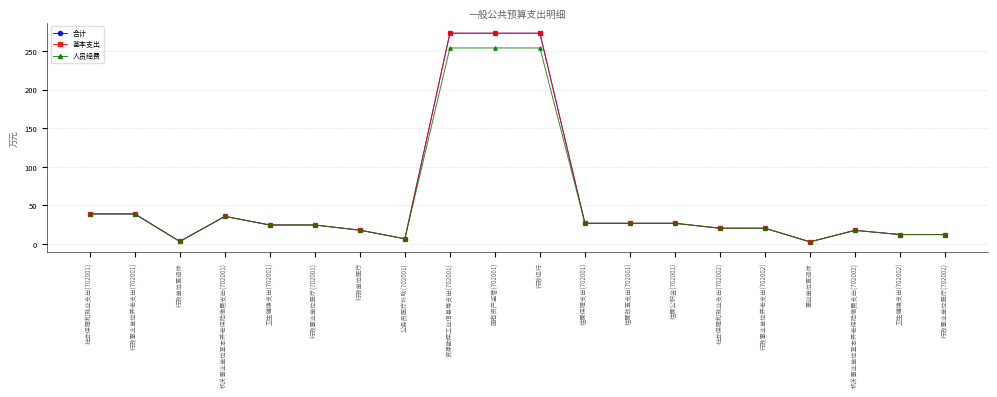

Reading left to right, extract all data points from this chart.

合计: 社会保障和就业支出(702001)=38.9	行政事业单位养老支出(702001)=38.9	行政单位离退休=3.2	机关事业单位基本养老保险缴费支出(702001)=35.7	卫生健康支出(702001)=24.6	行政事业单位医疗(702001)=24.6	行政单位医疗=17.9	公务员医疗补助(702001)=6.7	资源勘探工业信息等支出(702001)=273.2	国有资产监管(702001)=273.2	行政运行=273.2	住房保障支出(702001)=26.8	住房改革支出(702001)=26.8	住房公积金(702001)=26.8	社会保障和就业支出(702002)=20.4	行政事业单位养老支出(702002)=20.4	事业单位离退休=2.7	机关事业单位基本养老保险缴费支出(702002)=17.6	卫生健康支出(702002)=12.1	行政事业单位医疗(702002)=12.1
基本支出: 社会保障和就业支出(702001)=38.9	行政事业单位养老支出(702001)=38.9	行政单位离退休=3.2	机关事业单位基本养老保险缴费支出(702001)=35.7	卫生健康支出(702001)=24.6	行政事业单位医疗(702001)=24.6	行政单位医疗=17.9	公务员医疗补助(702001)=6.7	资源勘探工业信息等支出(702001)=273.2	国有资产监管(702001)=273.2	行政运行=273.2	住房保障支出(702001)=26.8	住房改革支出(702001)=26.8	住房公积金(702001)=26.8	社会保障和就业支出(702002)=20.4	行政事业单位养老支出(702002)=20.4	事业单位离退休=2.7	机关事业单位基本养老保险缴费支出(702002)=17.6	卫生健康支出(702002)=12.1	行政事业单位医疗(702002)=12.1
人员经费: 社会保障和就业支出(702001)=38.9	行政事业单位养老支出(702001)=38.9	行政单位离退休=3.2	机关事业单位基本养老保险缴费支出(702001)=35.7	卫生健康支出(702001)=24.6	行政事业单位医疗(702001)=24.6	行政单位医疗=17.9	公务员医疗补助(702001)=6.7	资源勘探工业信息等支出(702001)=254.1	国有资产监管(702001)=254.1	行政运行=254.1	住房保障支出(702001)=26.8	住房改革支出(702001)=26.8	住房公积金(702001)=26.8	社会保障和就业支出(702002)=20.4	行政事业单位养老支出(702002)=20.4	事业单位离退休=2.7	机关事业单位基本养老保险缴费支出(702002)=17.6	卫生健康支出(702002)=12.1	行政事业单位医疗(702002)=12.1